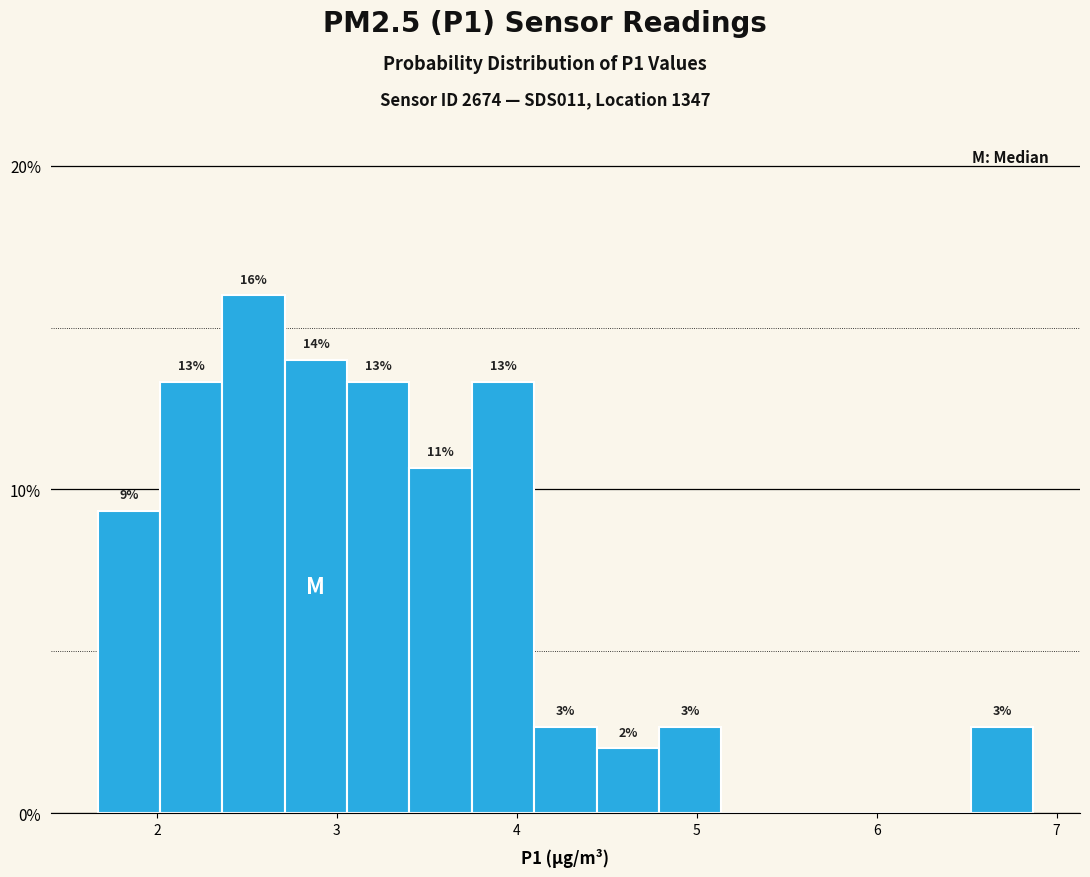

Read against the x-axis, roughly where is the centre of the tallest bar?

2.5